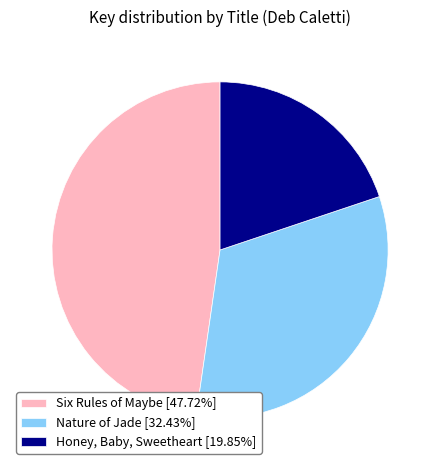

Do Six Rules of Maybe [47.72%] and Honey, Baby, Sweetheart [19.85%] together represent more than half of the pie?

Yes